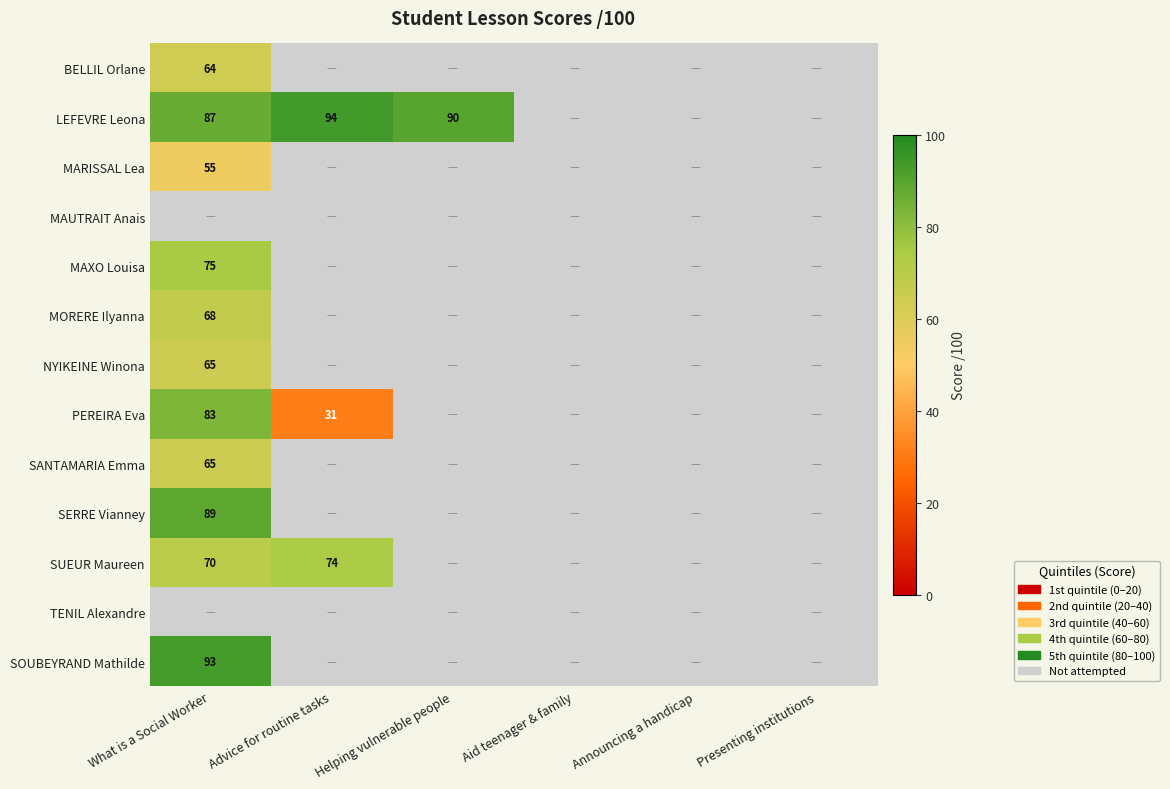

How many categories are shown in the chart?

6